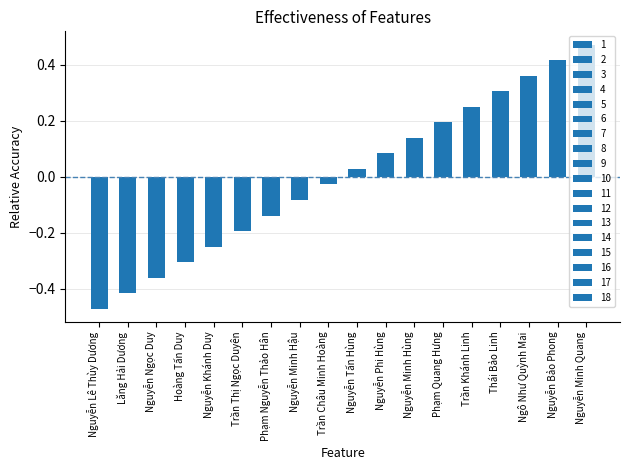

Which category has the highest value across all series?

Nguyễn Minh Quang